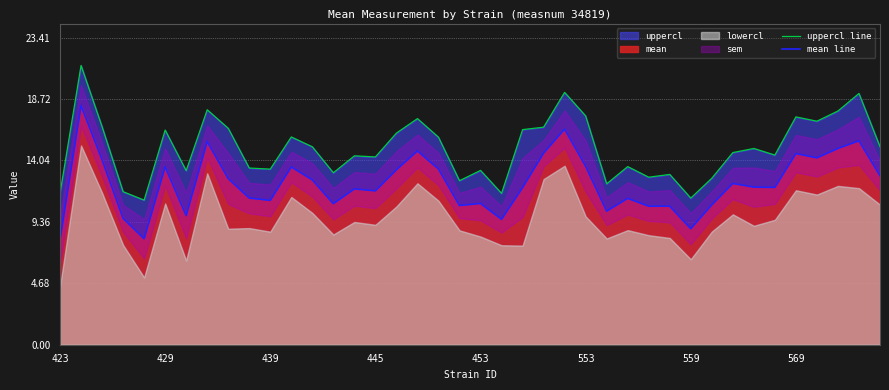

What is the maximum value for mean line?

18.2